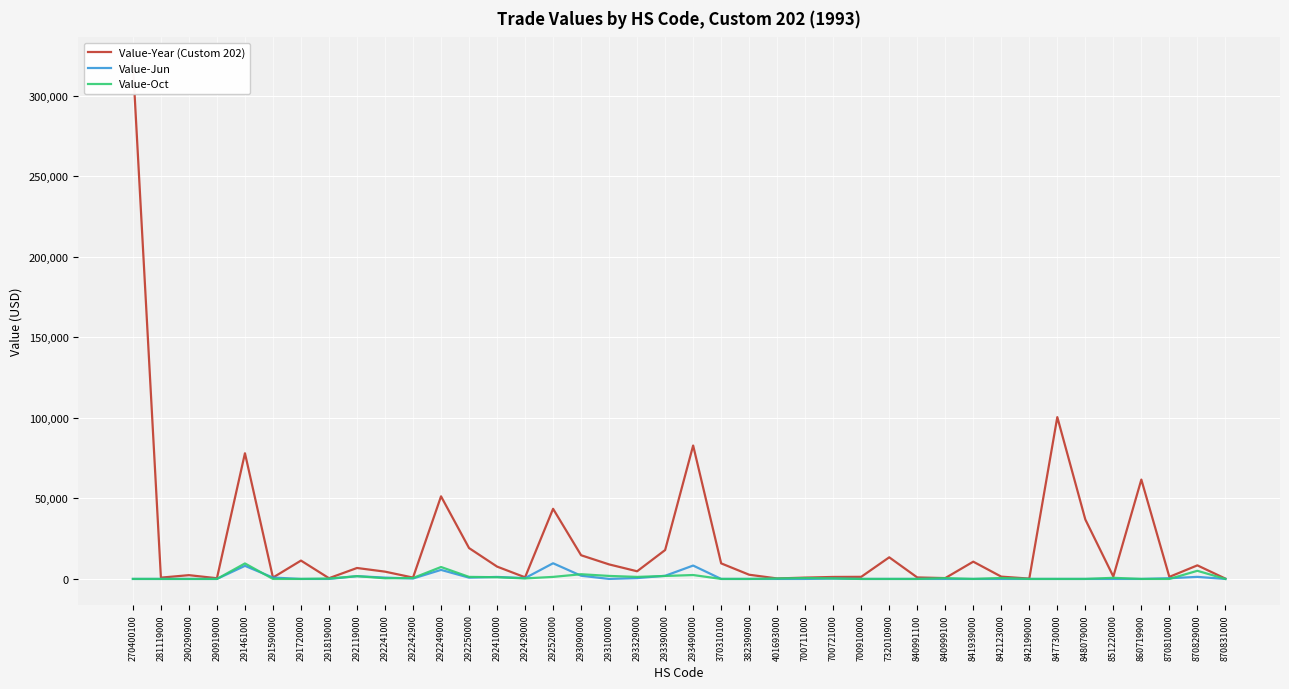

Is the value of Value-Oct at 842199000 greater than the value of Value-Year (Custom 202) at 281119000?

No